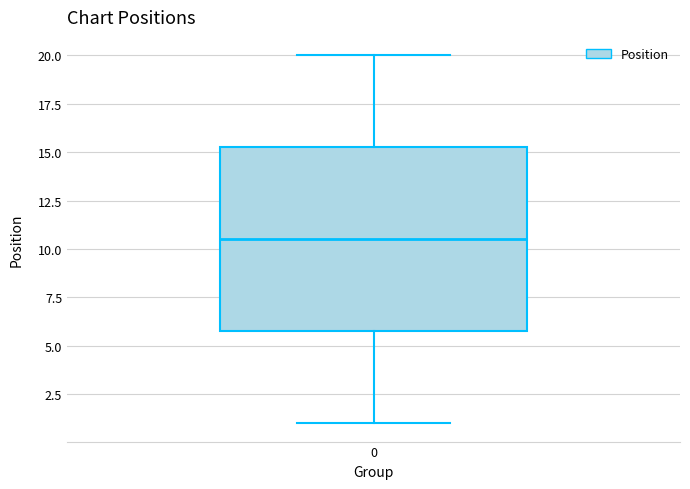

Transcribe this box plot: give where the median line is, the range the box spans, and where the two whiskers end, as read against the y-axis. The values are not printed on the chart, so give them approximately, as read against the axis.

median 10.5, box 6.0 to 15.5, whiskers 1.0 to 20.0